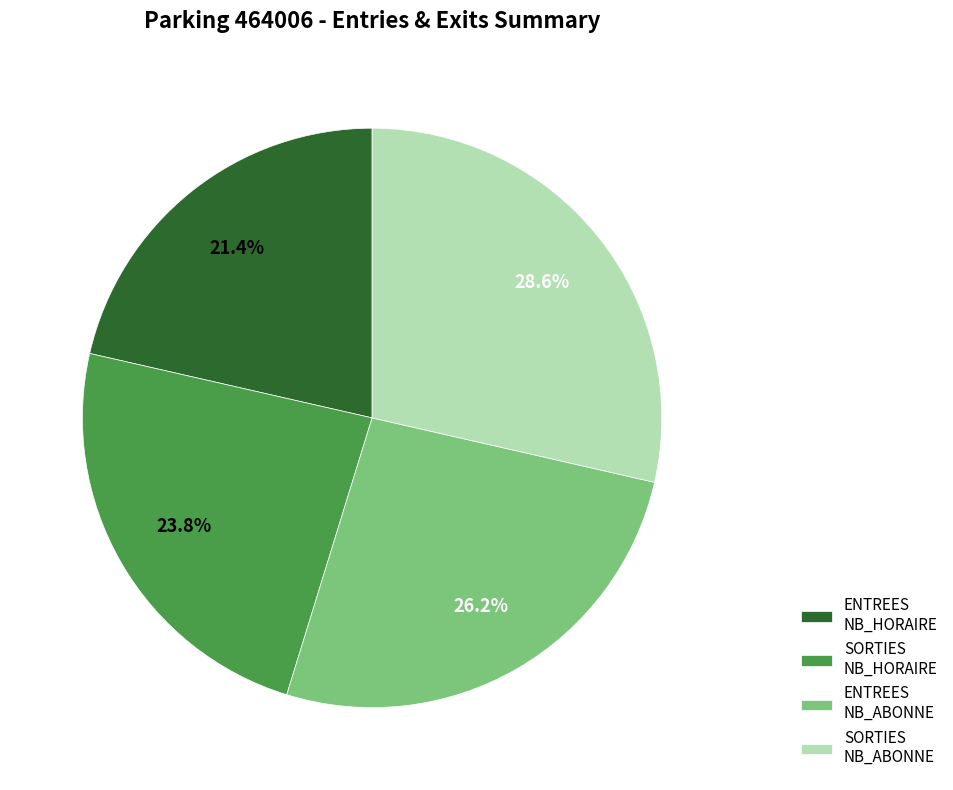

Count the number of slices in the pie.

4